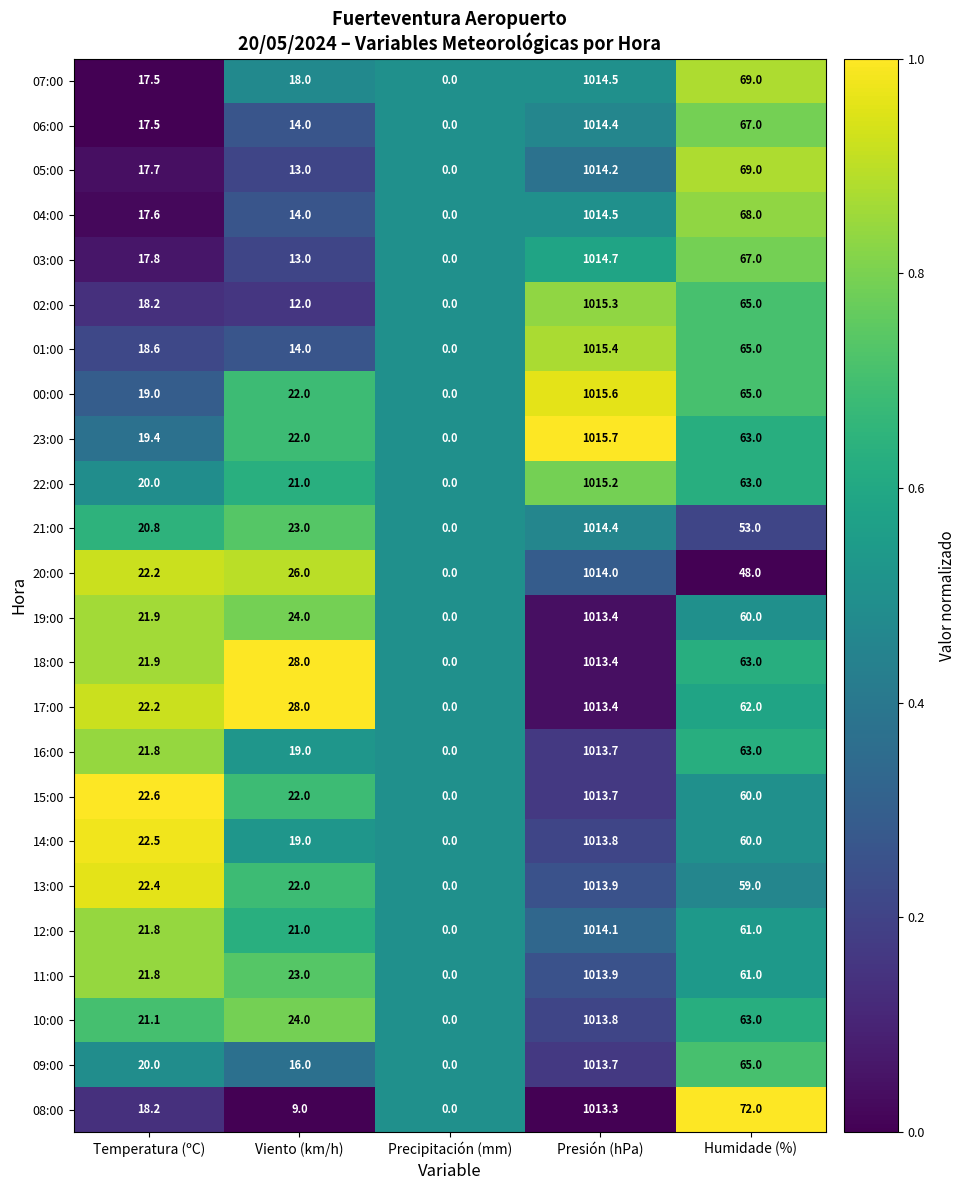

Rank the categories by 06:00 value from lowest to highest.

Precipitación (mm), Viento (km/h), Temperatura (ºC), Humidade (%), Presión (hPa)